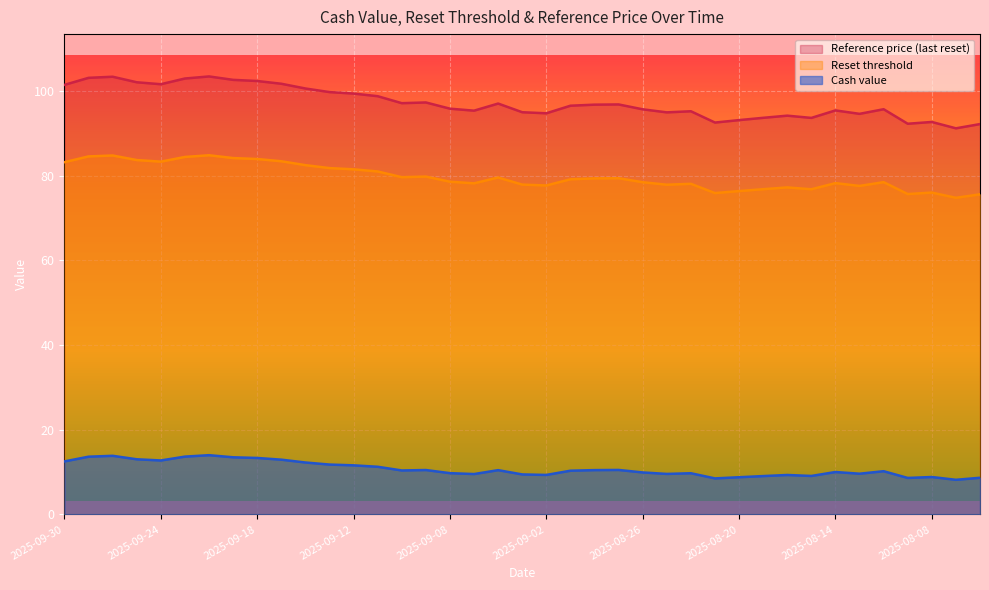

True or false: Cash value has a value of 9.9 at 2025-08-26.

True